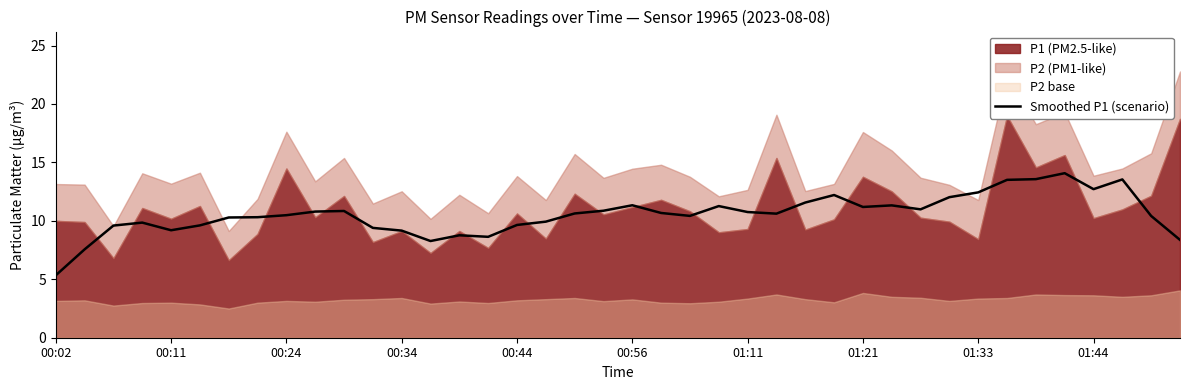

The chart shows a value of 8.8 at 14. True or false?

True